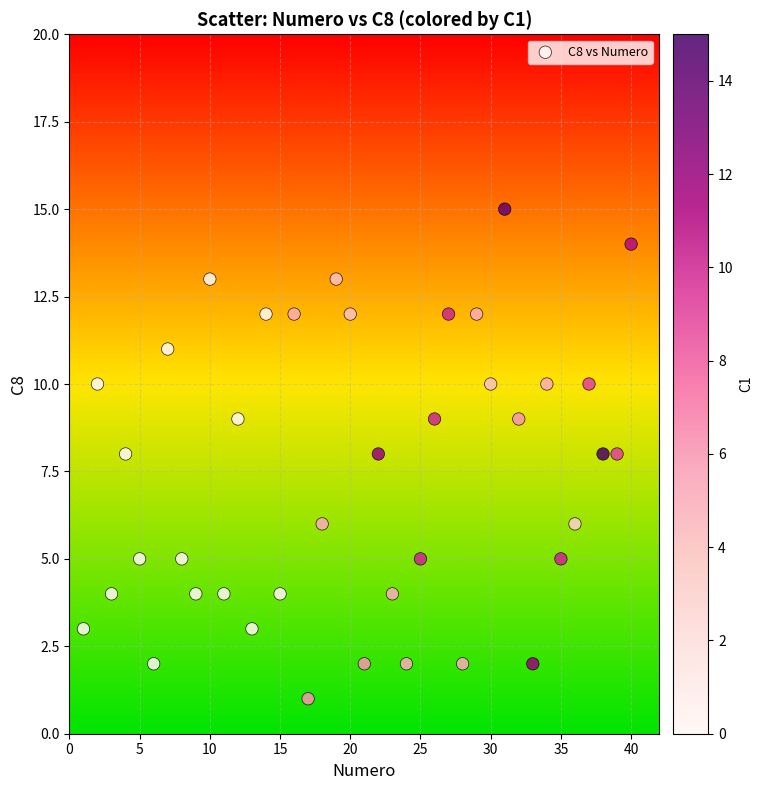

What is the range of X values (max minus min)?

39